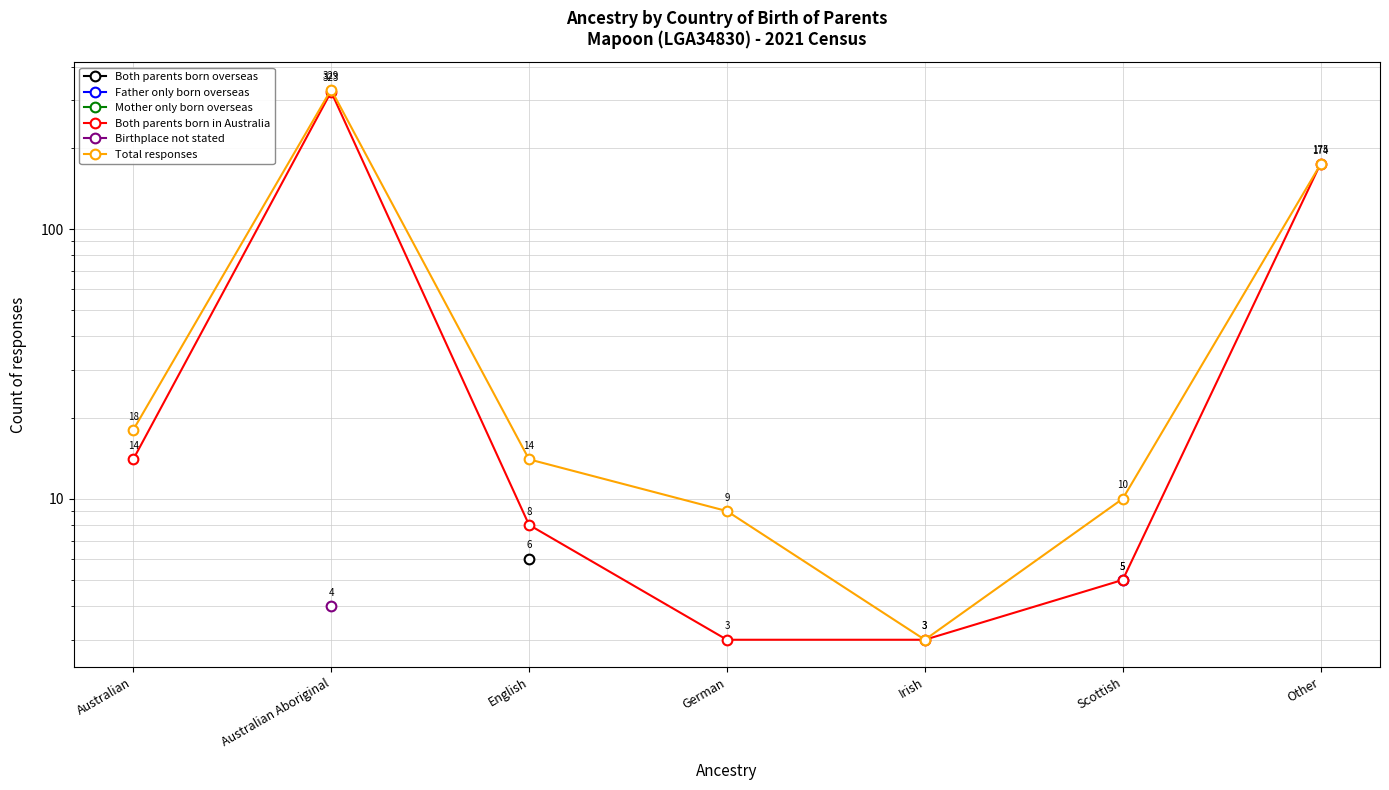

How many values in the Total responses series are below 14?

3